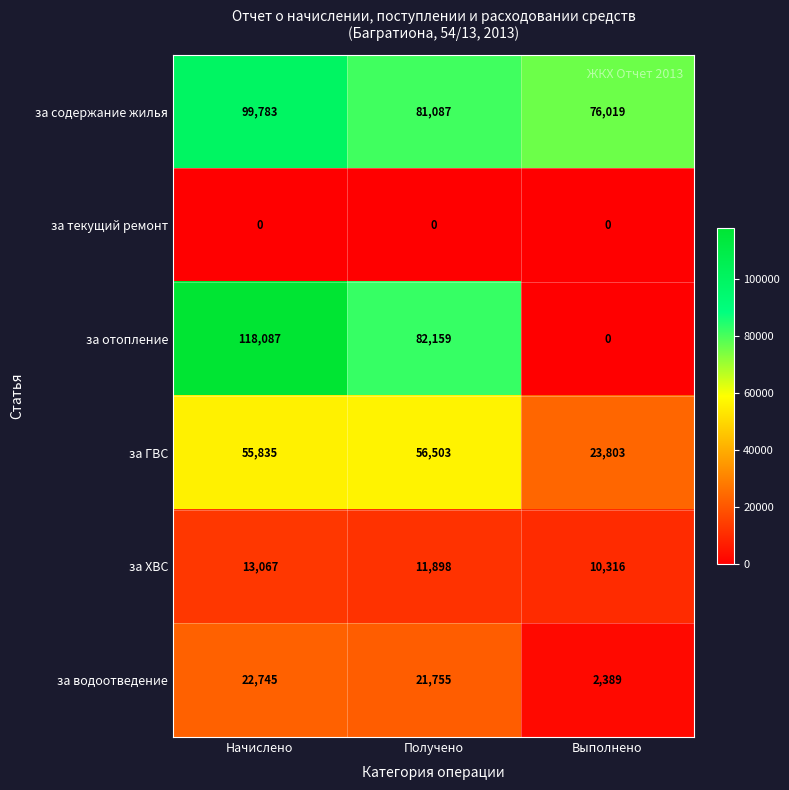

Where does the за ХВС series first go above 11898?

Начислено